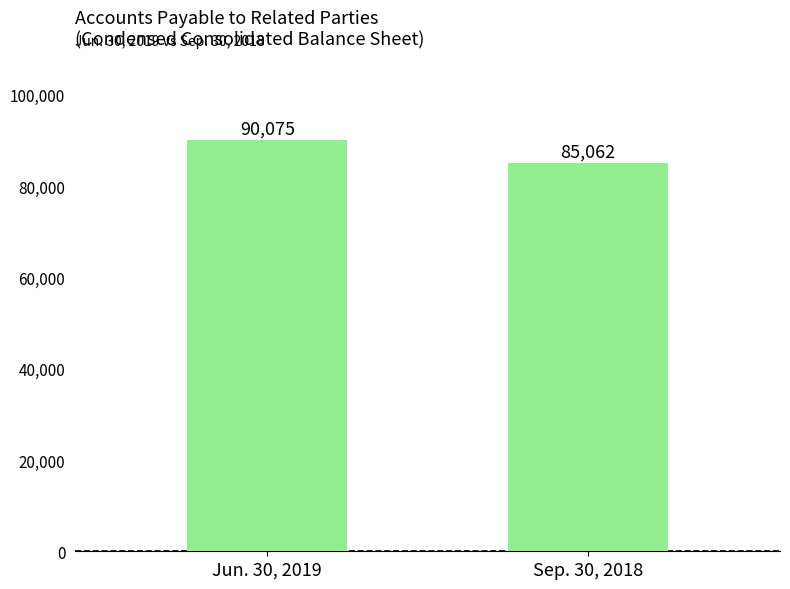

How many data points are less than 90075?

1